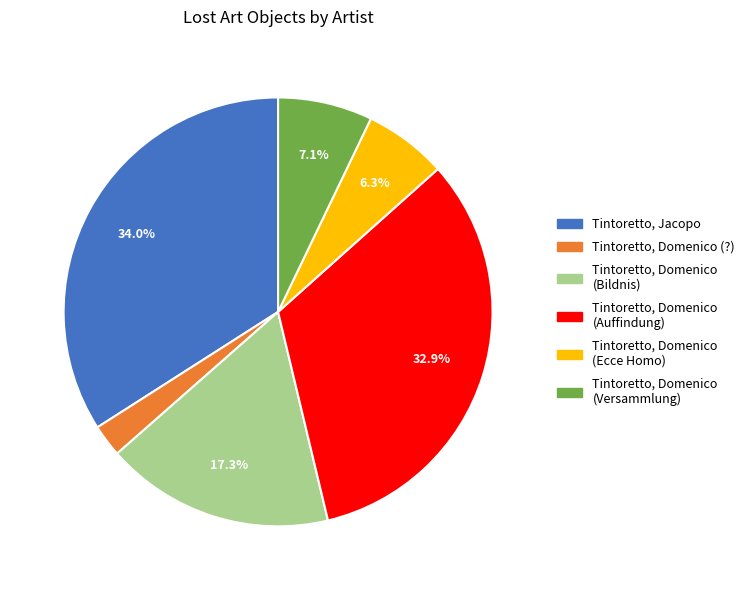

Is there any slice that represents more than half of the pie?

No